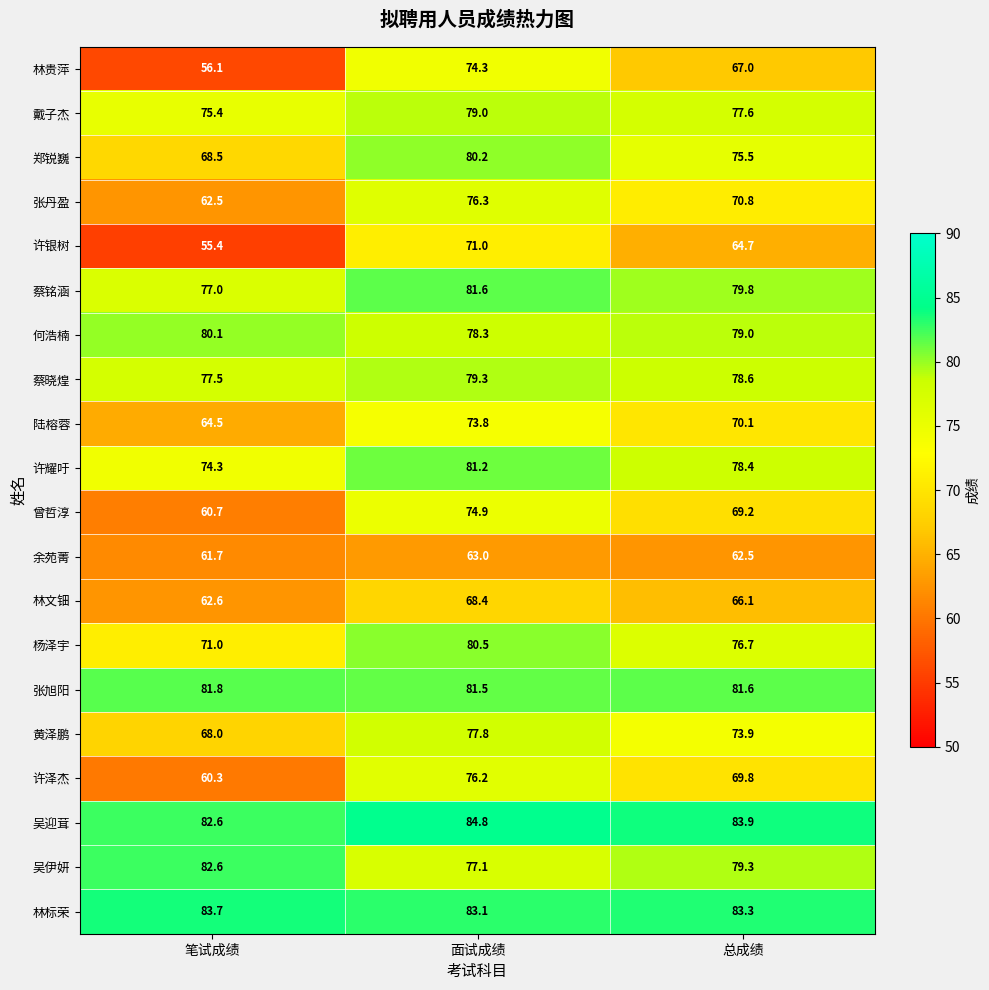

How many data points in 许银树 are less than 64?

1